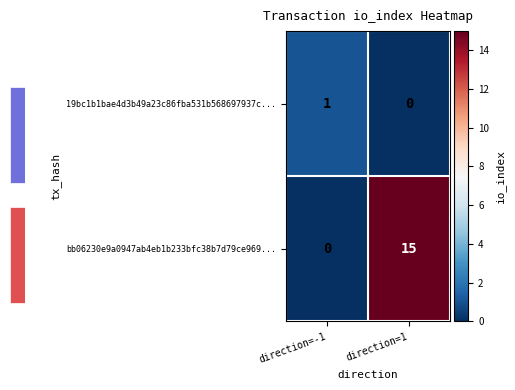

At which category is the sum across all series the highest?

direction=1